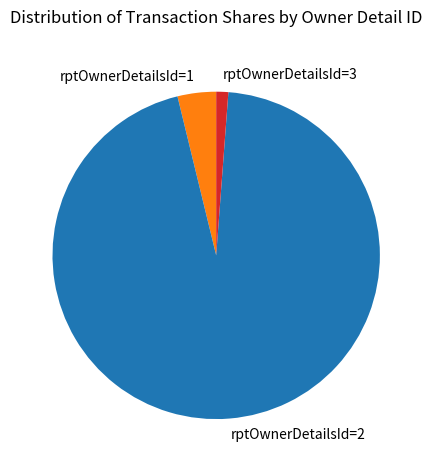

Rank the categories by value from lowest to highest.

rptOwnerDetailsId=3, rptOwnerDetailsId=1, rptOwnerDetailsId=2